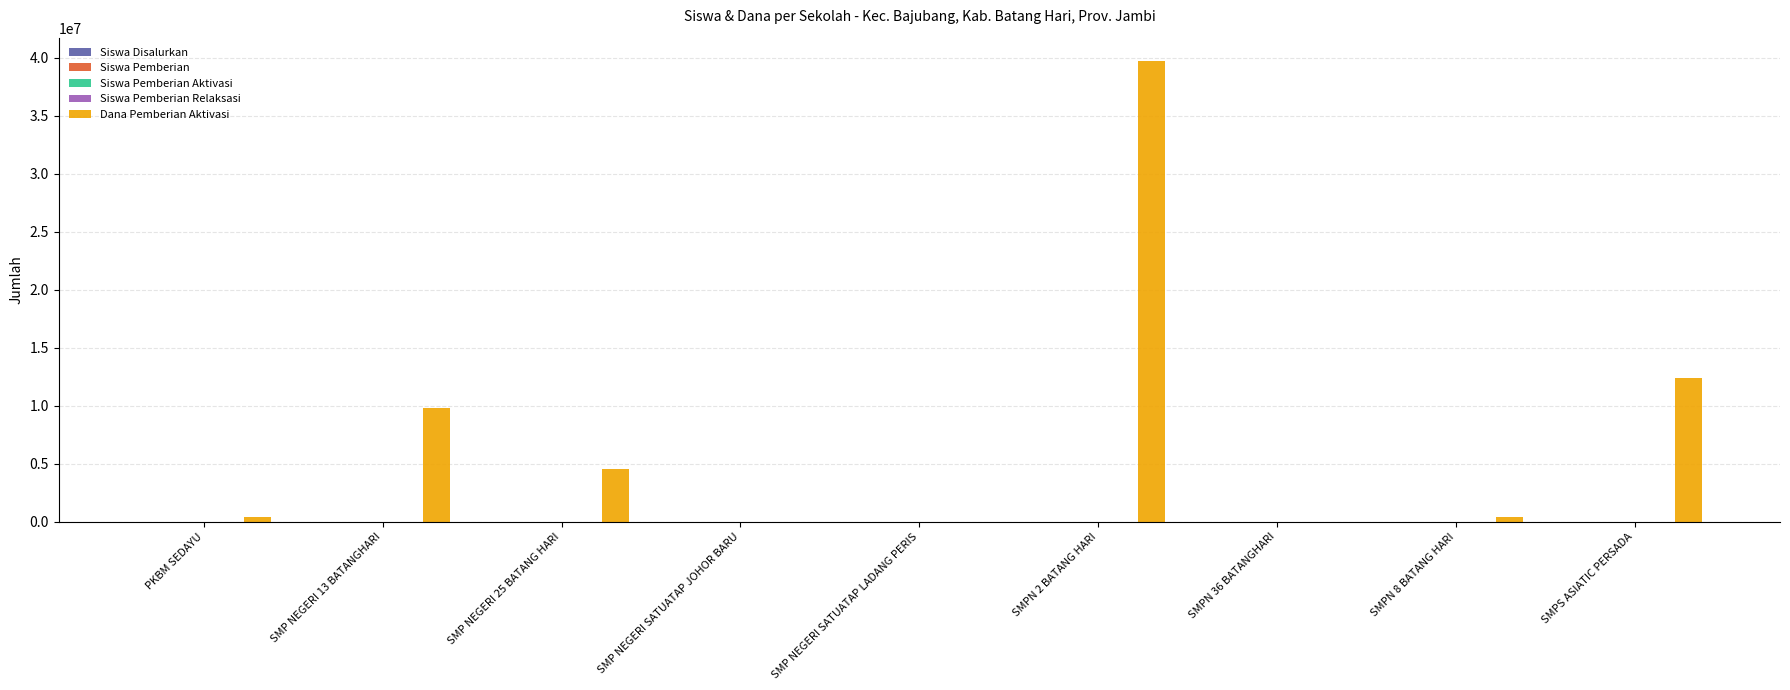

At which label is Dana Pemberian Aktivasi closest to 19875000?

SMPS ASIATIC PERSADA